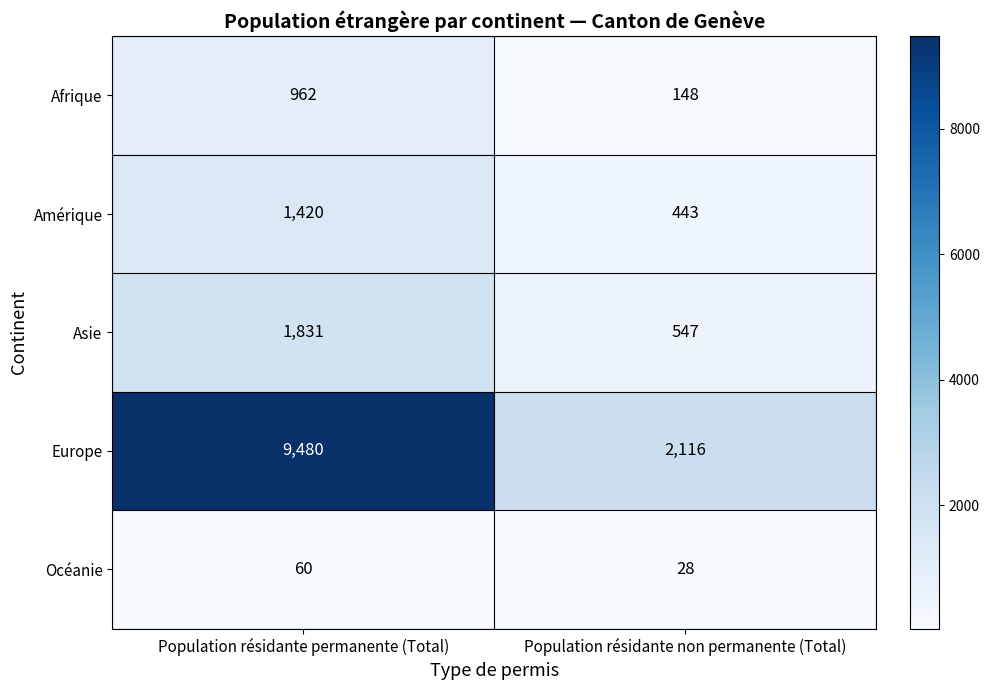

What is the sum of all Océanie values?

88